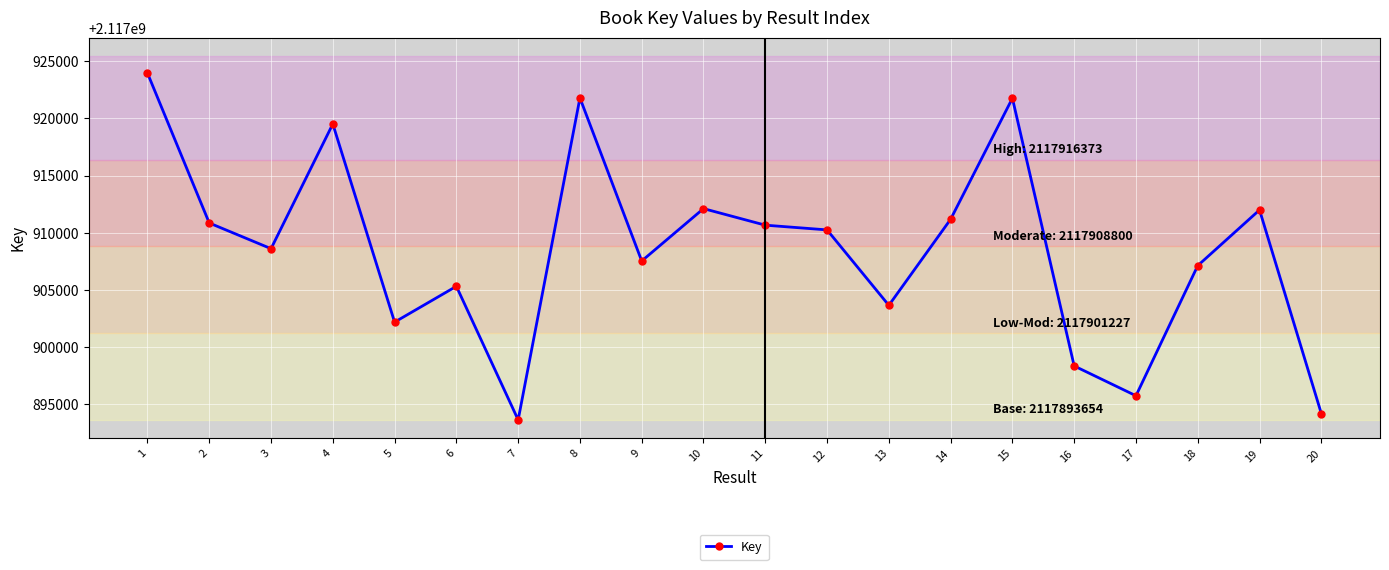

The chart shows a value of 1362037366 at 19. True or false?

False